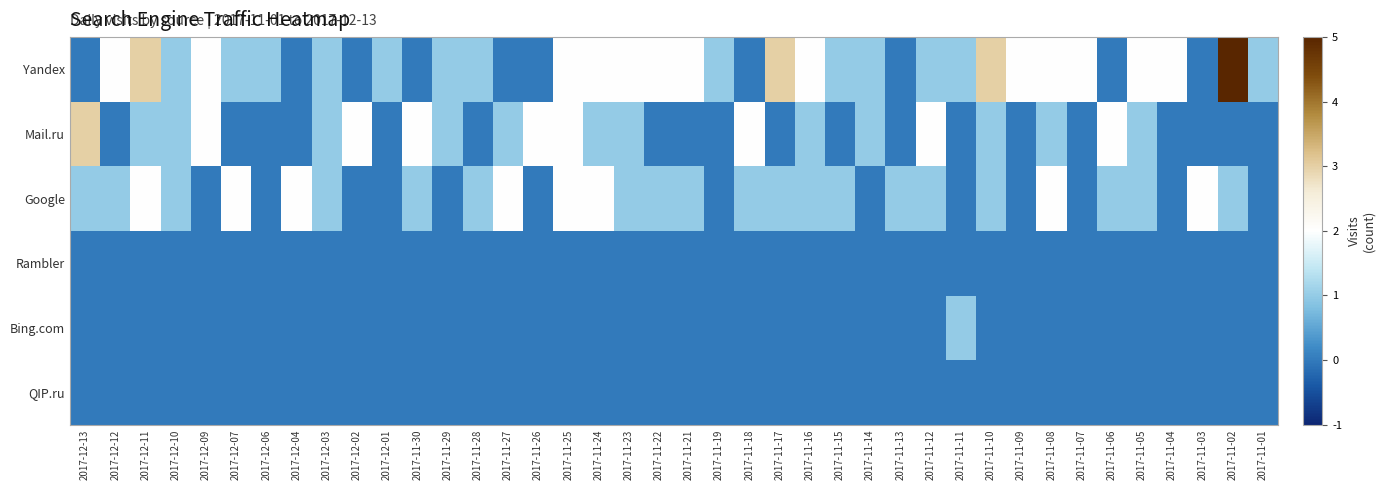

Rank the series by their maximum value, from lowest to highest.

Rambler, QIP.ru, Bing.com, Google, Mail.ru, Yandex